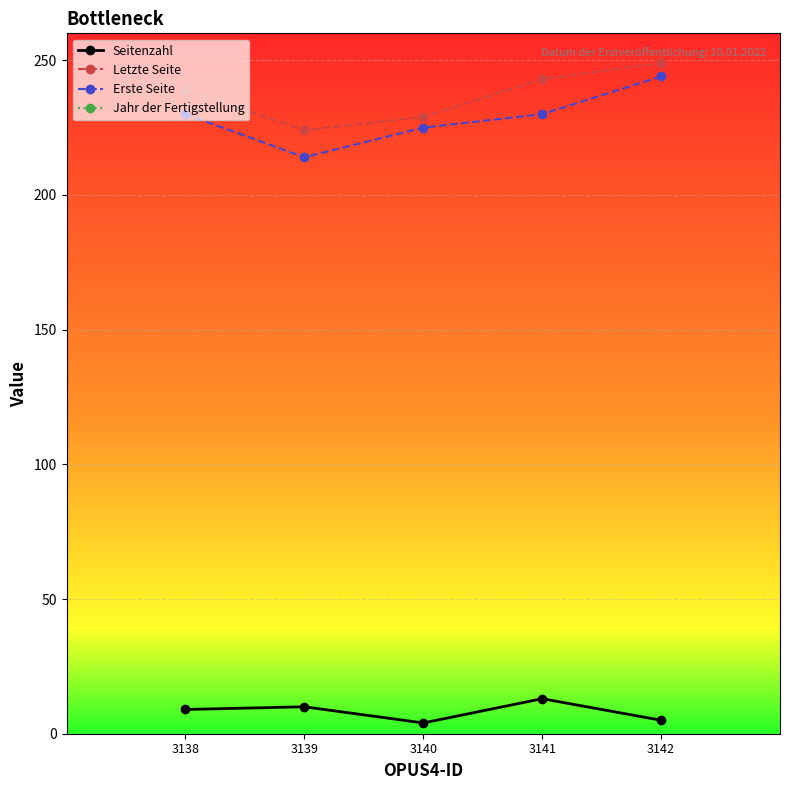

True or false: Erste Seite and Letzte Seite cross at least once.

False